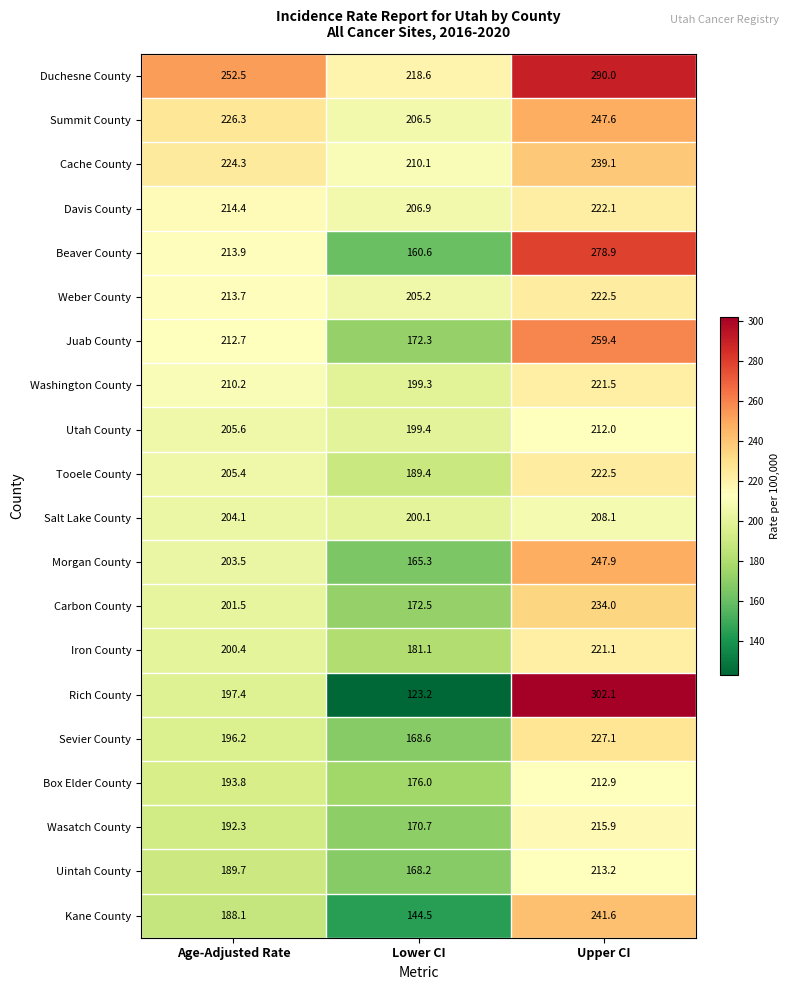

Read the Salt Lake County value at Lower CI.

200.1